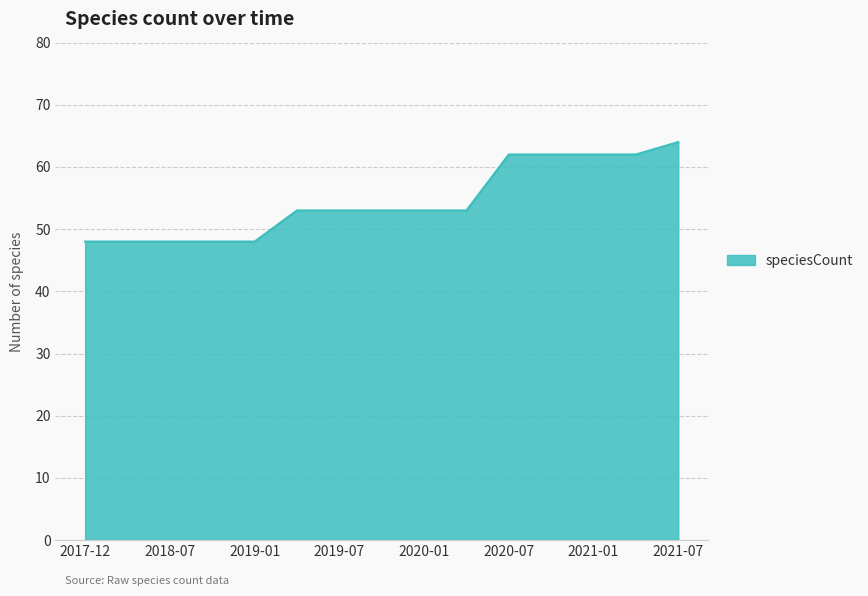

What is the difference between the maximum and minimum values?

16